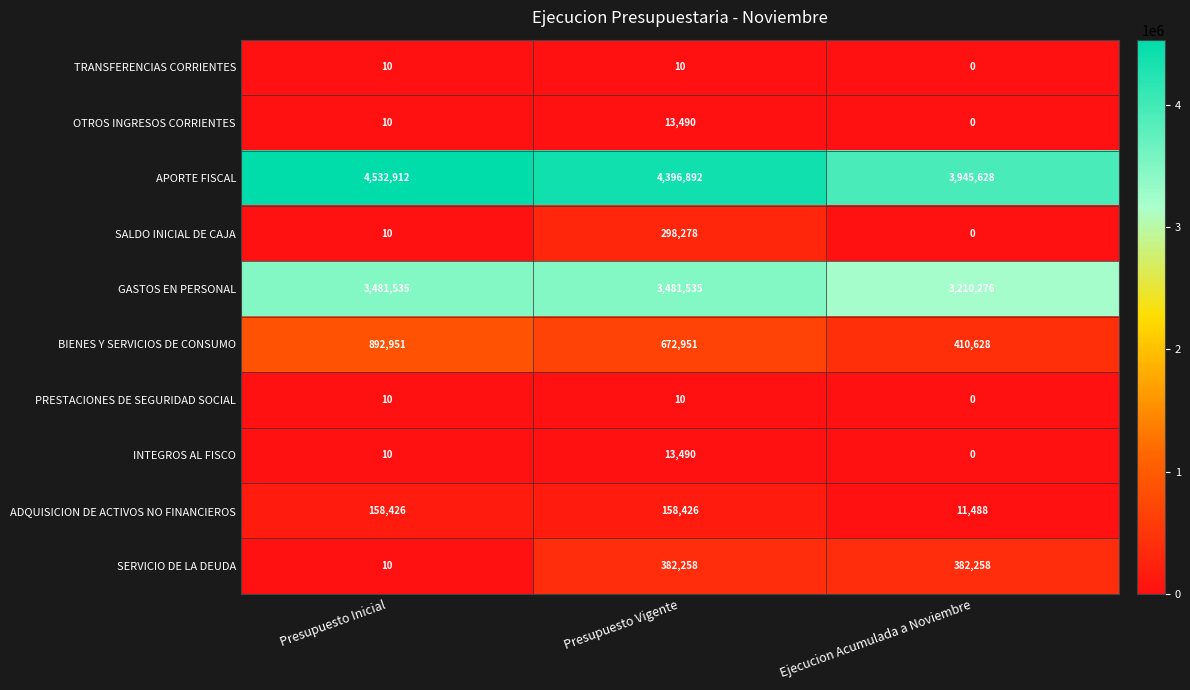

Which series has the widest spread of values?

APORTE FISCAL